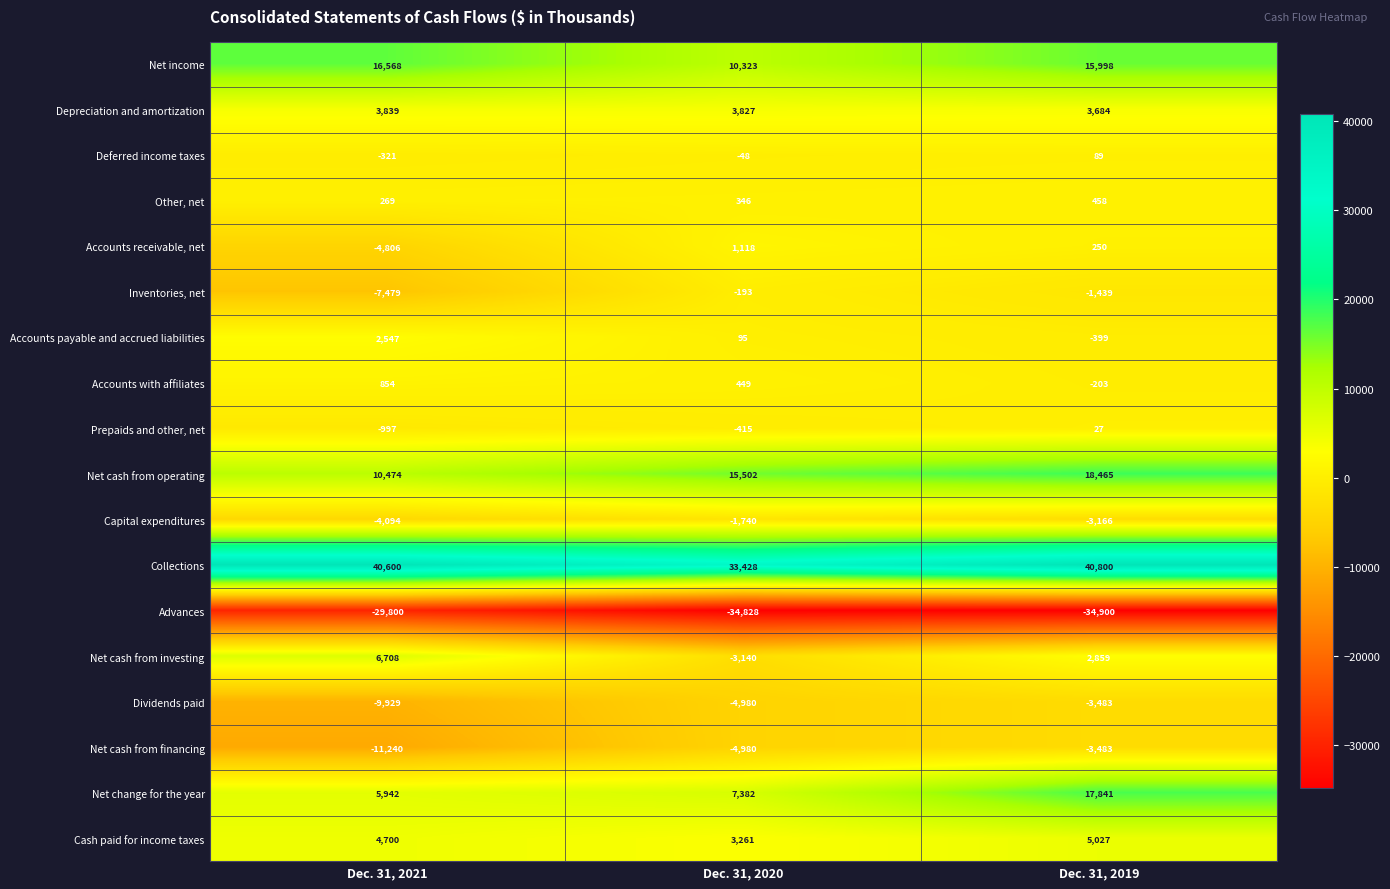

The Capital expenditures series shows -1761 at Dec. 31, 2019. True or false?

False